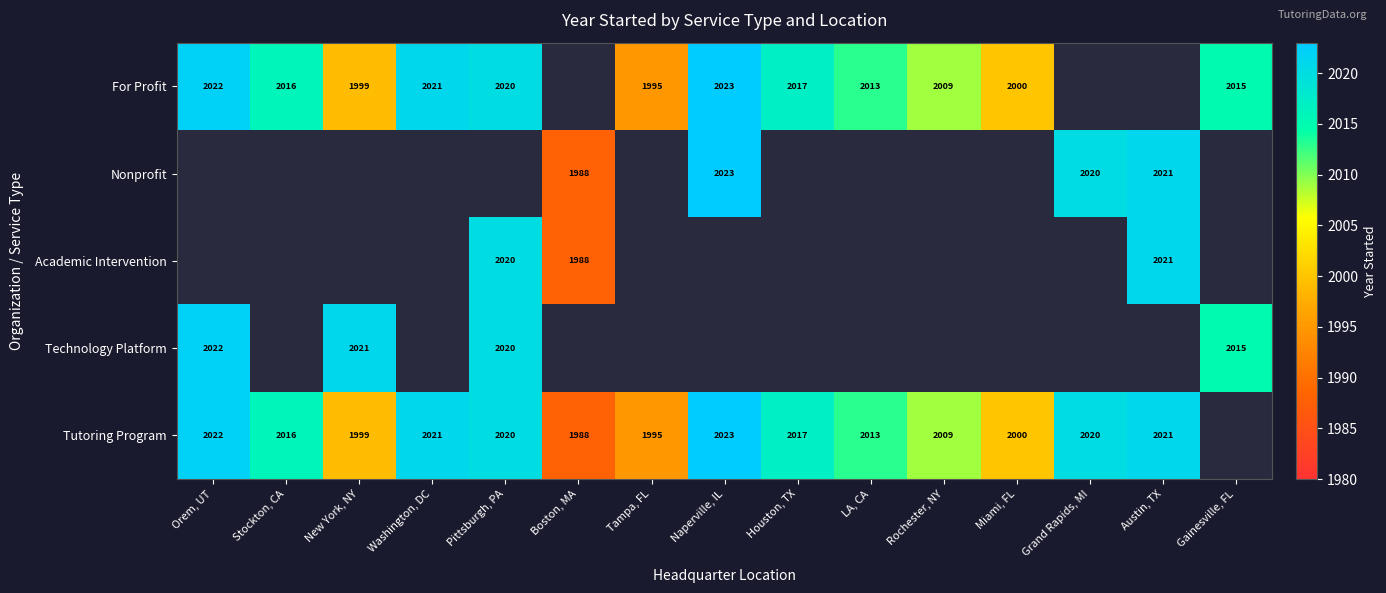

Count the number of categories in the chart.

15